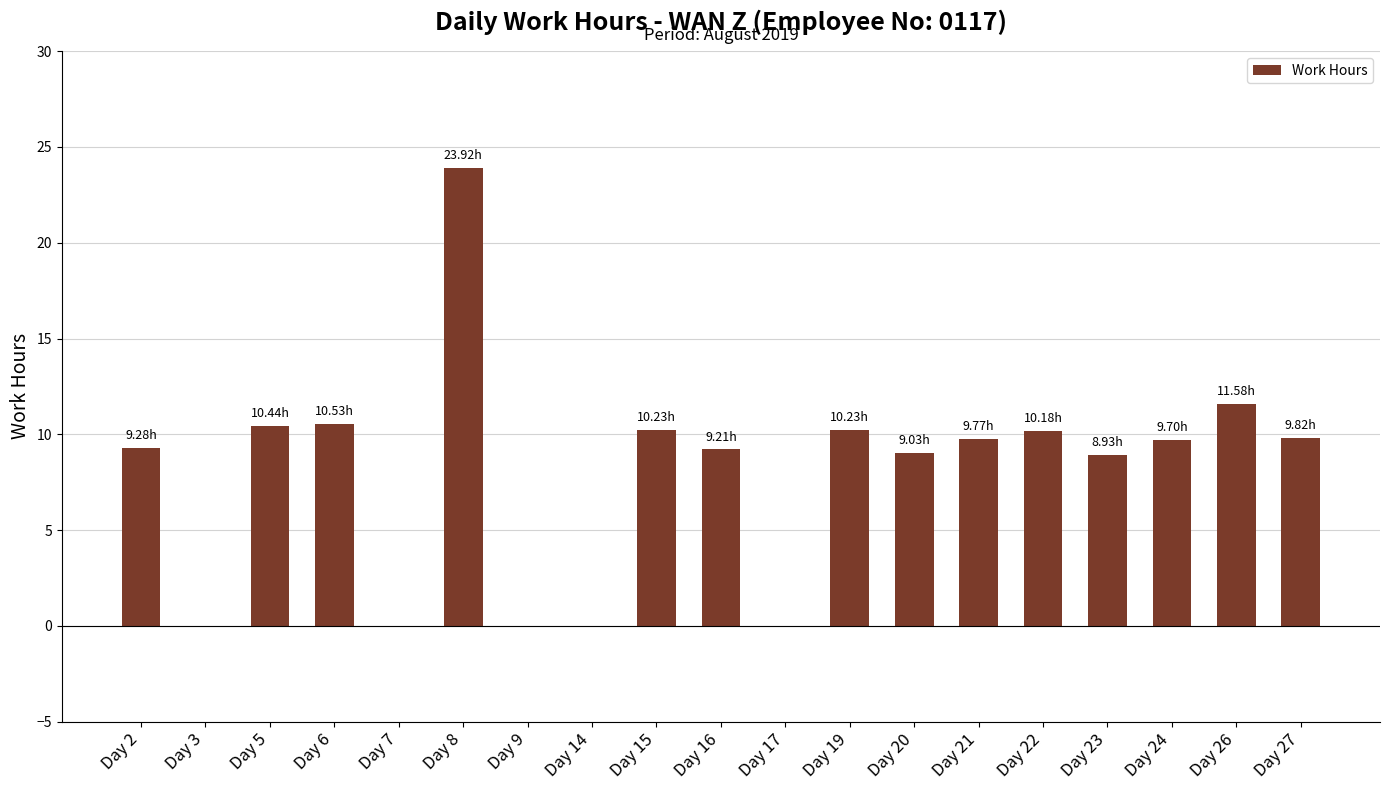

Between Day 9 and Day 15, which is larger?

Day 15